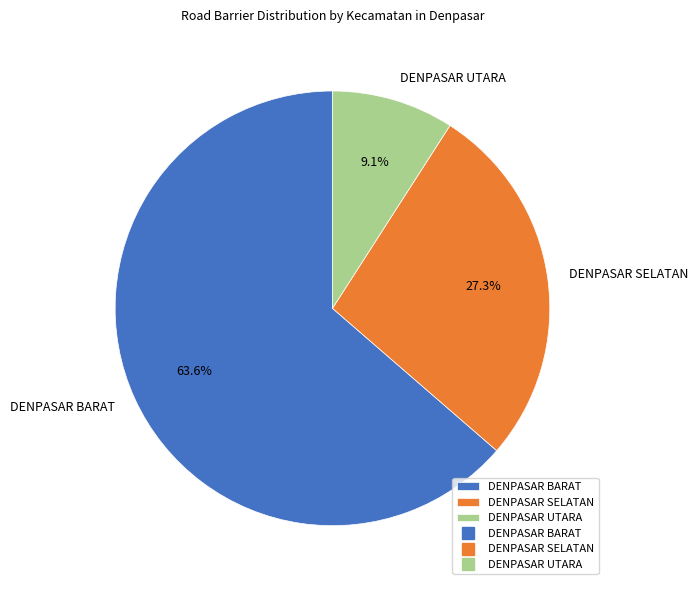

How many segments does this pie chart have?

3